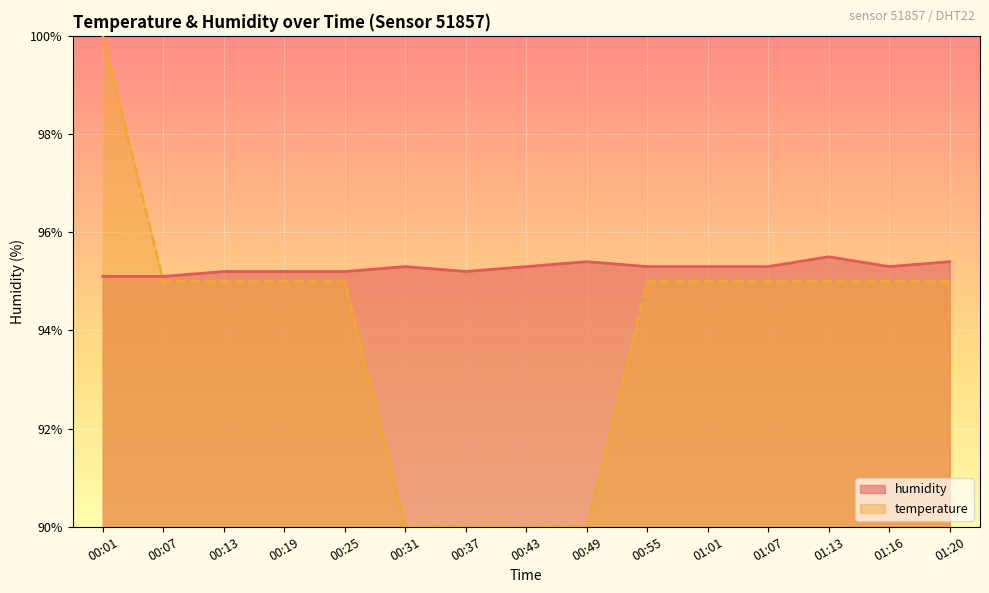

At how many categories does at least one series exceed 90?

15